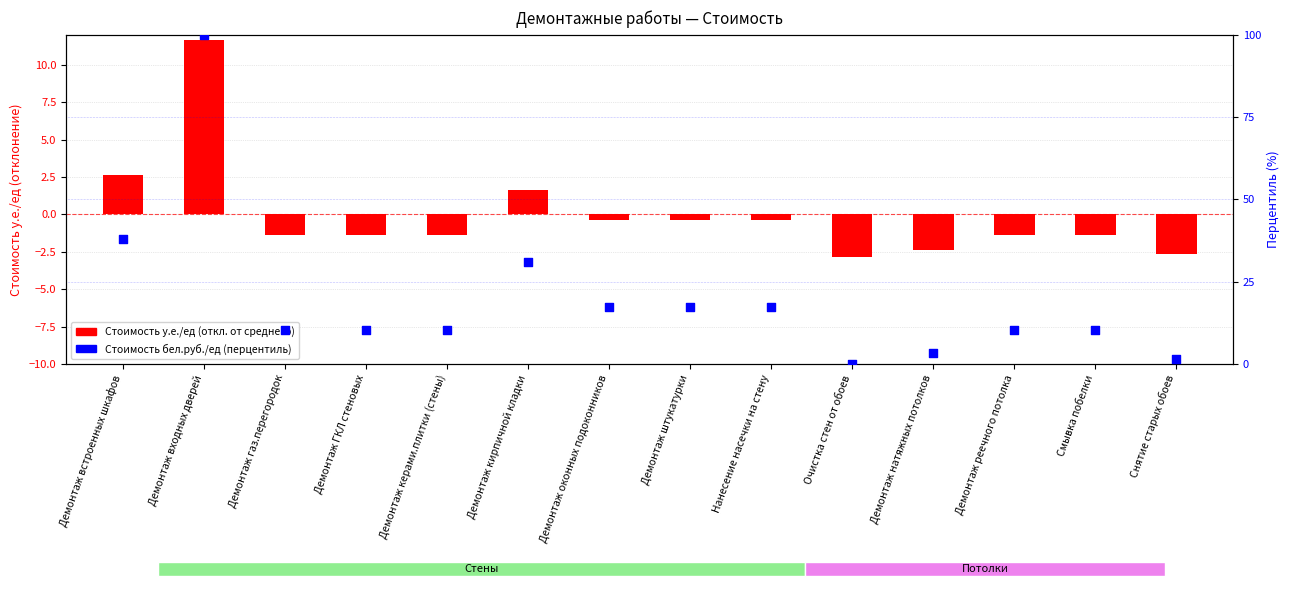

Which series has the largest total across all categories?

Стоимость бел.руб./ед (перцентиль)